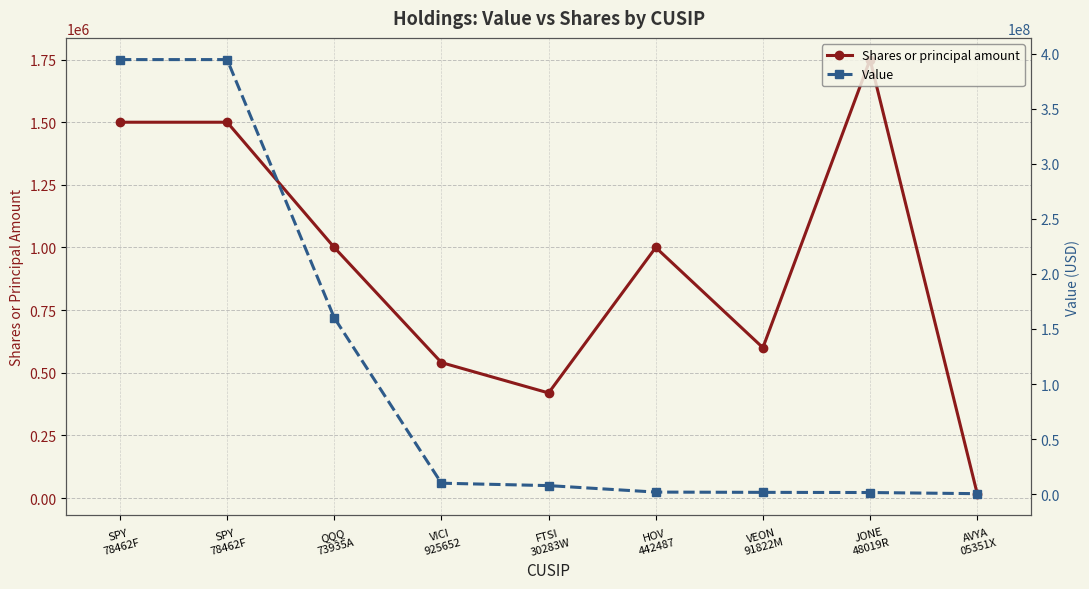

The Shares or principal amount series shows 1750000 at JONE
48019R. True or false?

True